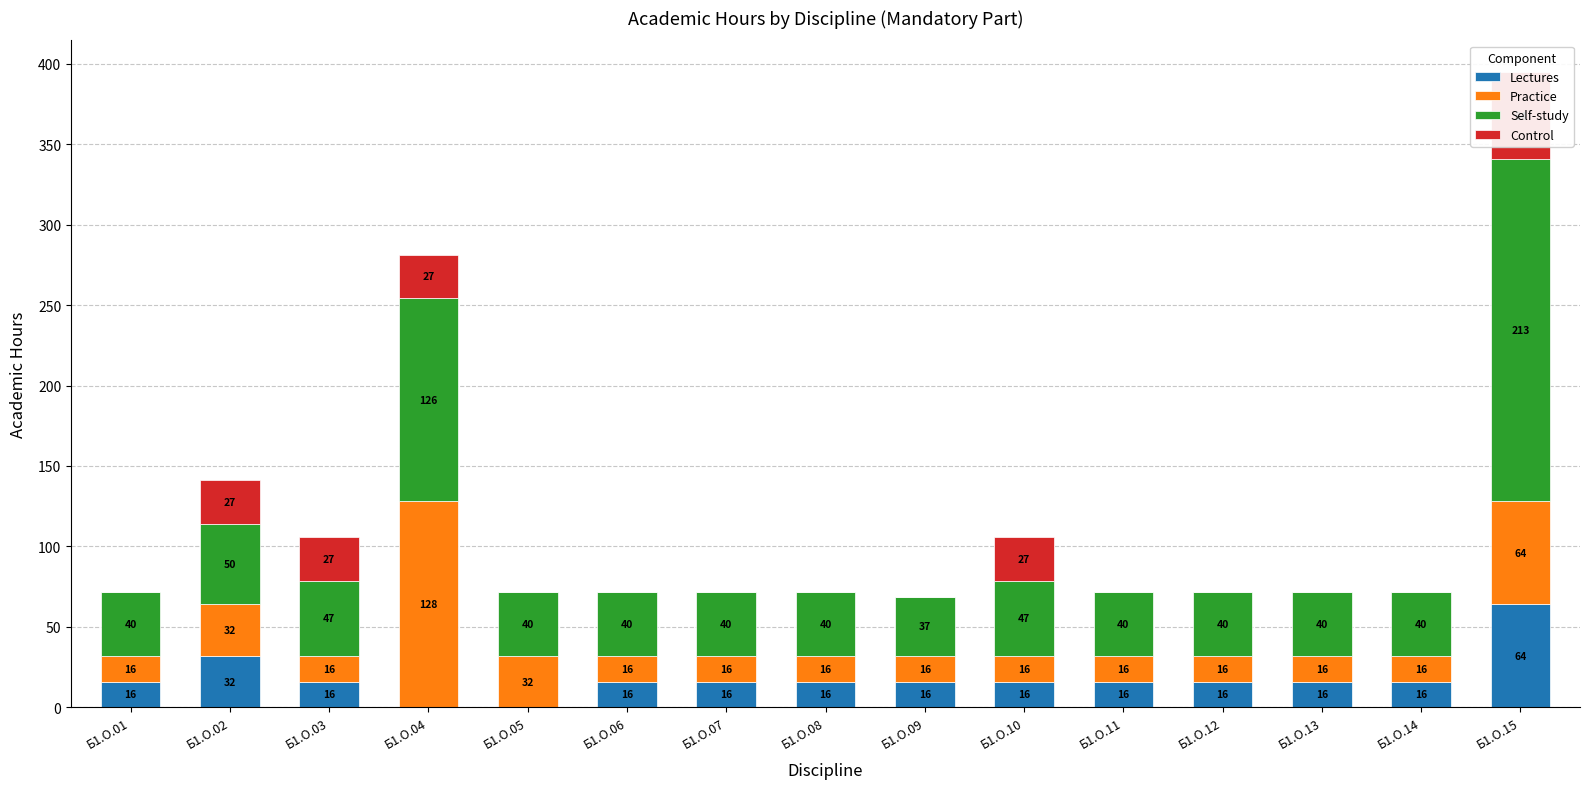

How many Practice values are between 16 and 32?

13